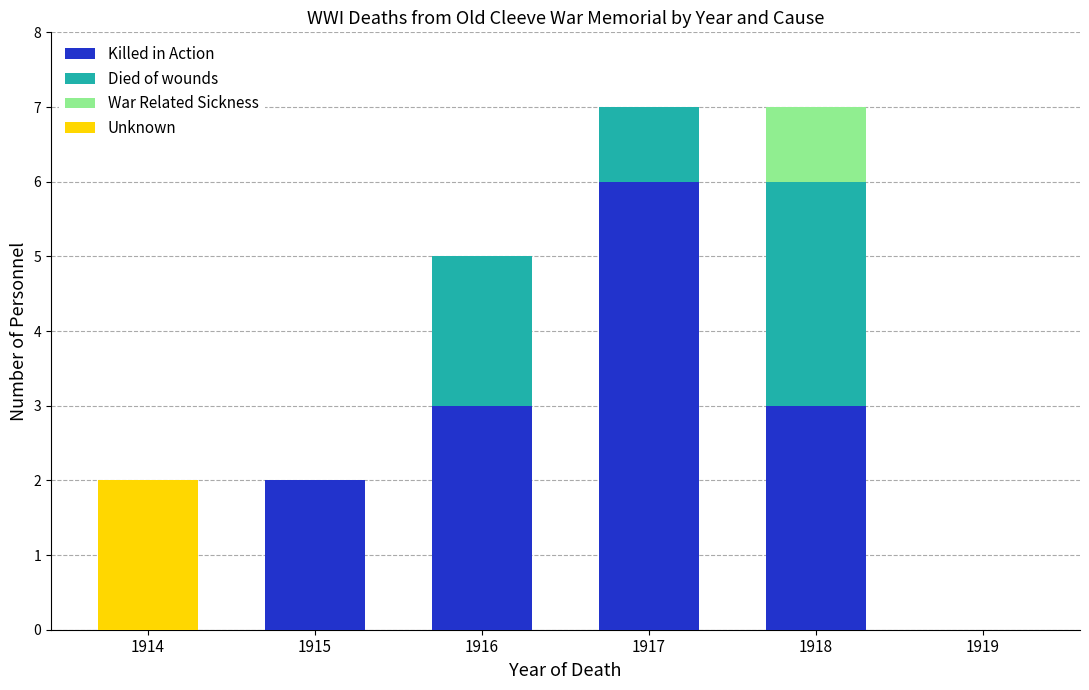

True or false: Killed in Action has a value of 4 at 1918.

False